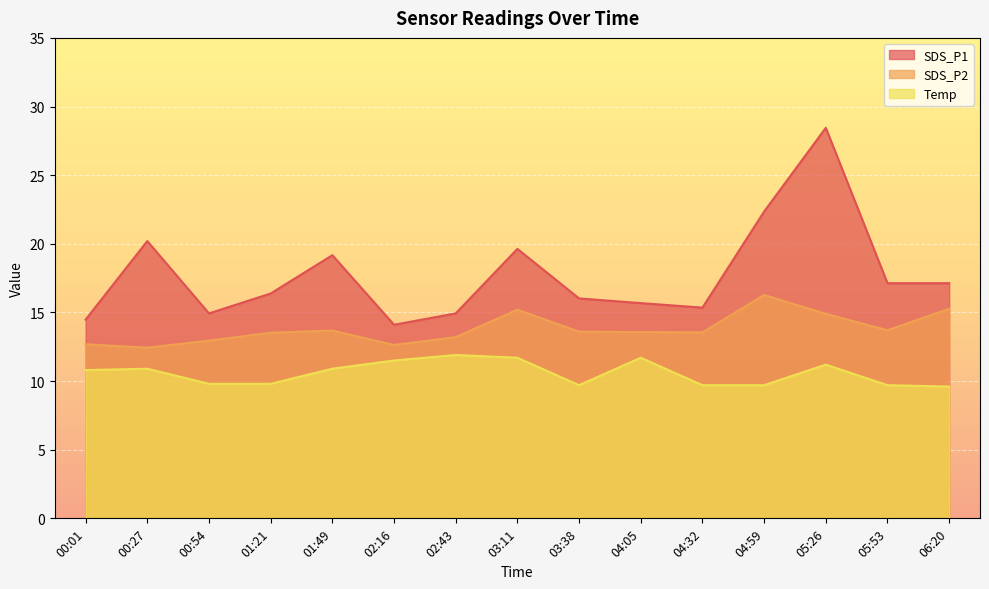

Rank the categories by SDS_P1 value from lowest to highest.

02:16, 00:01, 00:54, 02:43, 04:32, 04:05, 03:38, 01:21, 05:53, 06:20, 01:49, 03:11, 00:27, 04:59, 05:26